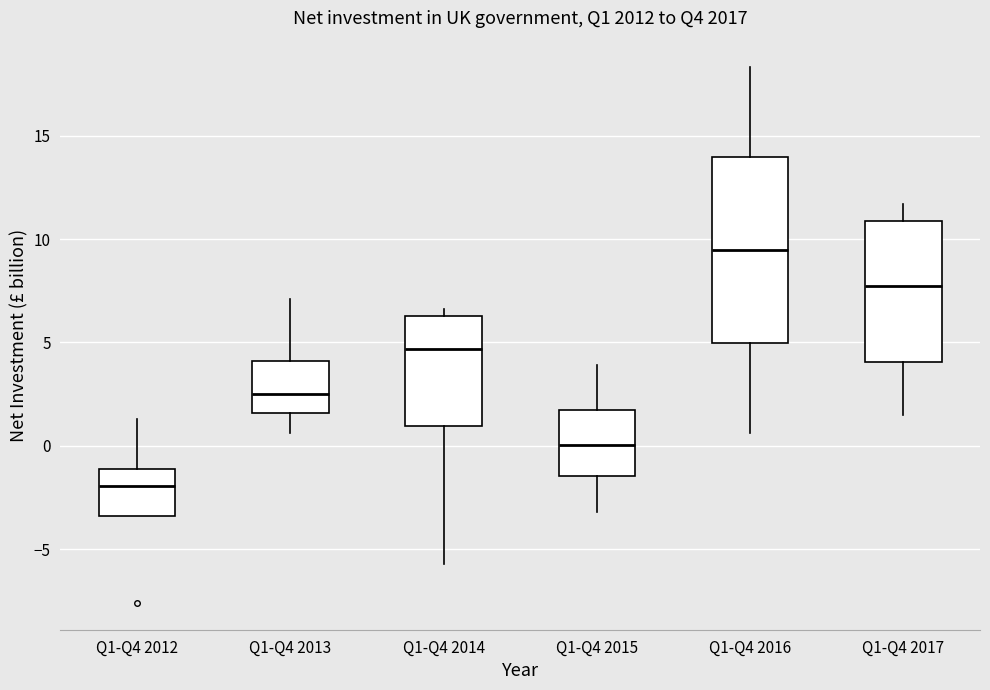

Reading left to right, read every box against the y-axis: the position of its median line, the range the box covers, and the ends of its whiskers. The values are not printed on the chart, so give them approximately, as read against the axis.

Q1-Q4 2012: median -2.0, box -3.5 to -1.0, whiskers -3.5 to 1.5
Q1-Q4 2013: median 2.5, box 1.5 to 4.0, whiskers 0.5 to 7.0
Q1-Q4 2014: median 4.5, box 1.0 to 6.5, whiskers -5.5 to 6.5 (just above the box's upper edge)
Q1-Q4 2015: median 0.0, box -1.5 to 1.5, whiskers -3.0 to 4.0
Q1-Q4 2016: median 9.5, box 5.0 to 14.0, whiskers 0.5 to 18.5
Q1-Q4 2017: median 8.0, box 4.0 to 11.0, whiskers 1.5 to 11.5